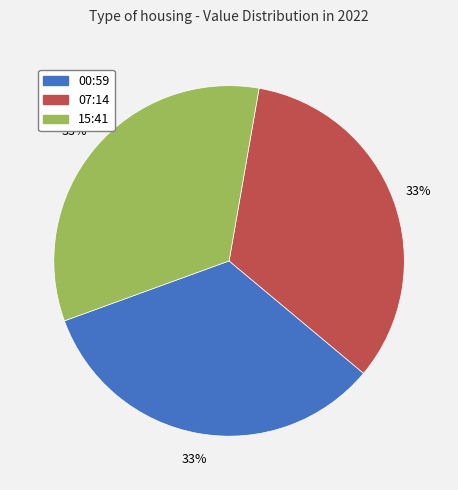

To the nearest percent, what is the average slice percentage?

33%